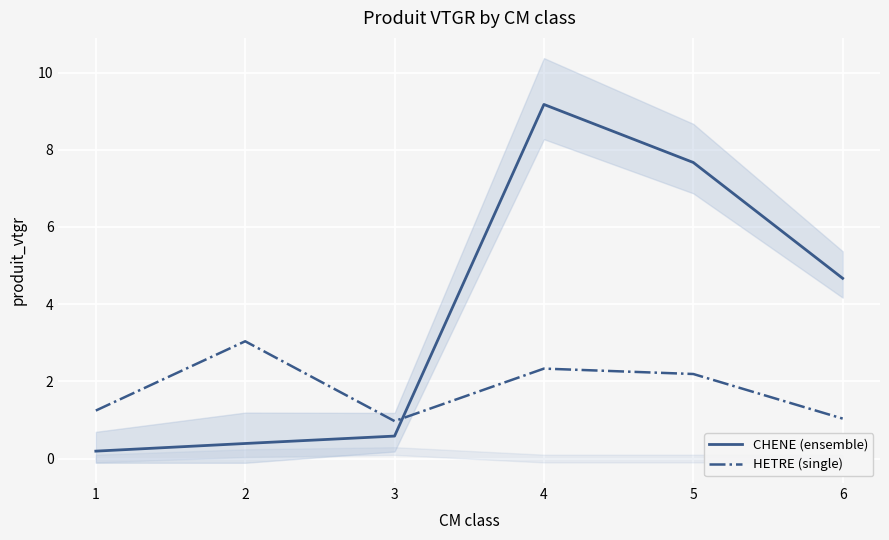

What is the sum of all CHENE (ensemble) values?

22.7